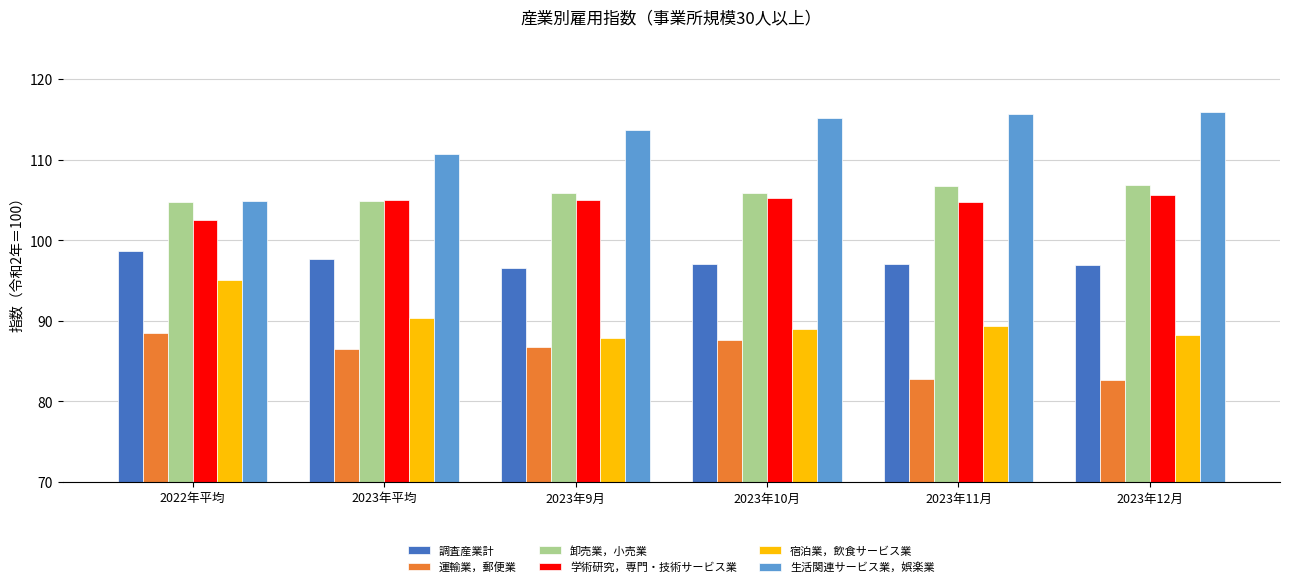

What is the average value of the 調査産業計 series?

97.4